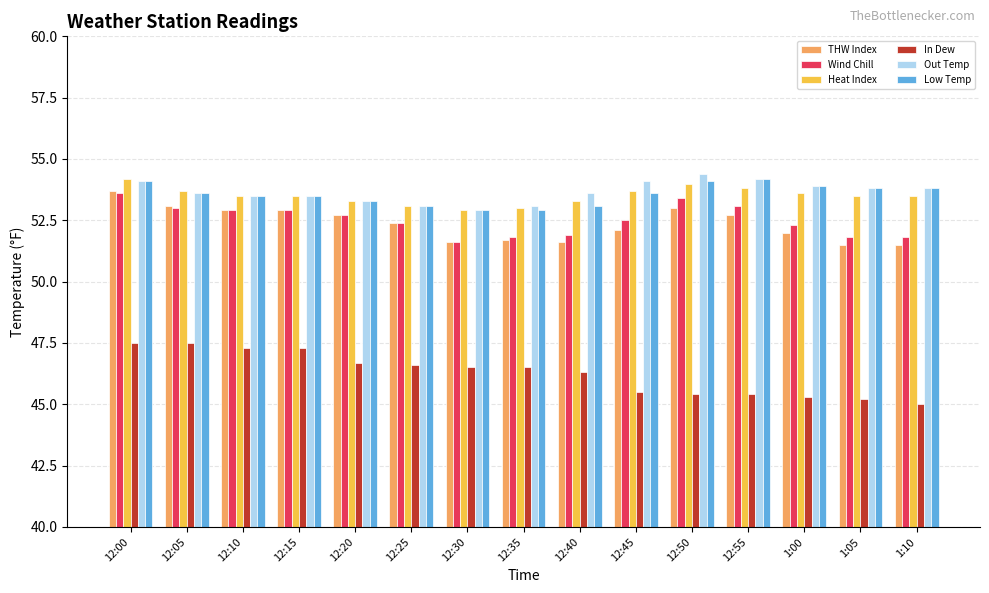

True or false: THW Index has a value of 21.4 at 12:40.

False